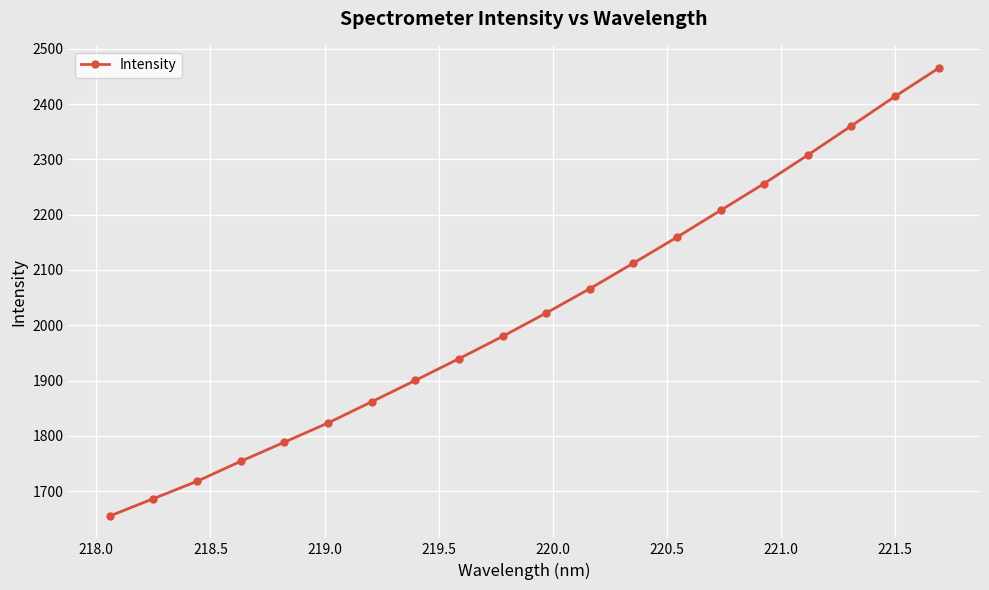

What is the average value?

2023.9